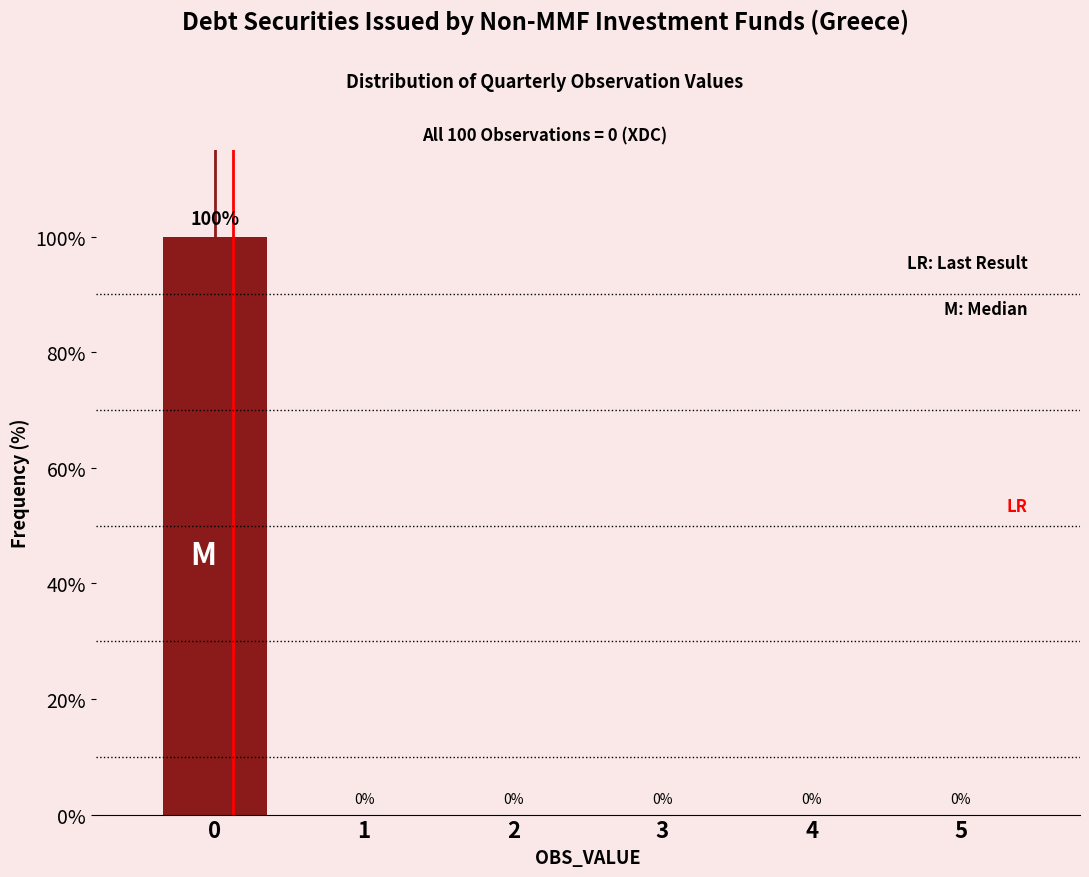

Reading left to right, what are all the values shown in this chart?

0=100	1=0	2=0	3=0	4=0	5=0